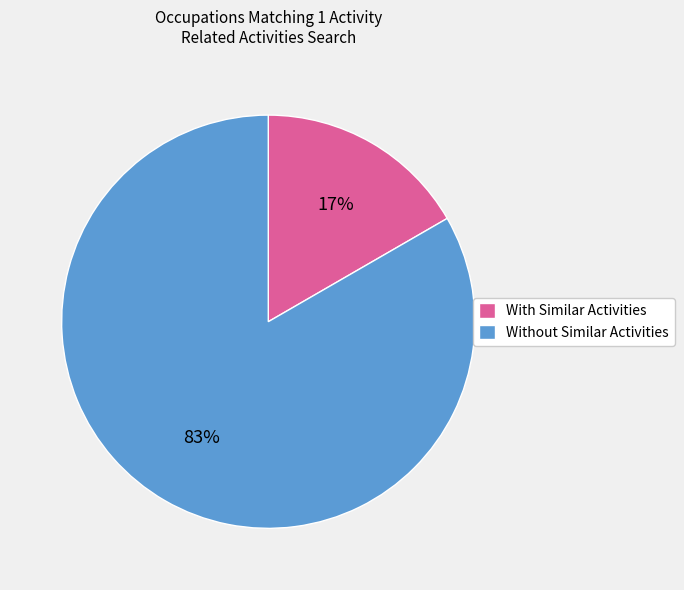

What is the smallest slice in the pie chart?

With Similar Activities